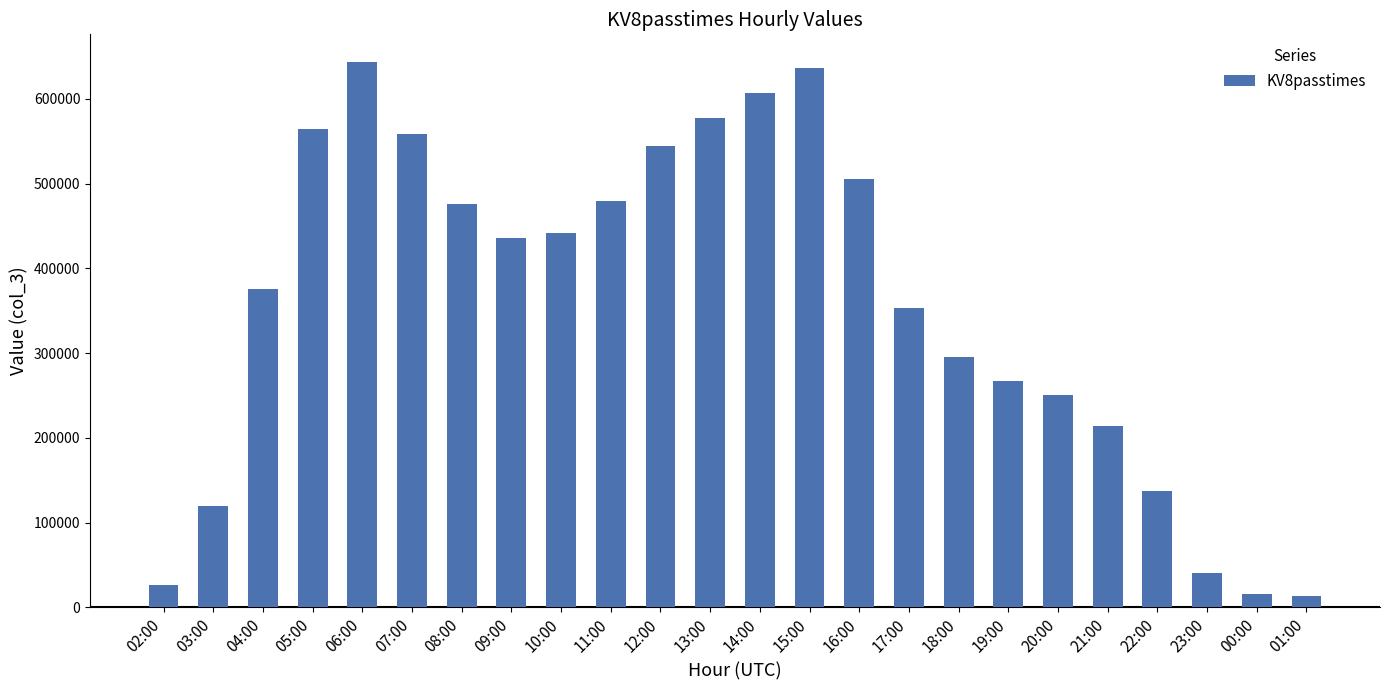

What is the label of the 16th bar from the right?

10:00